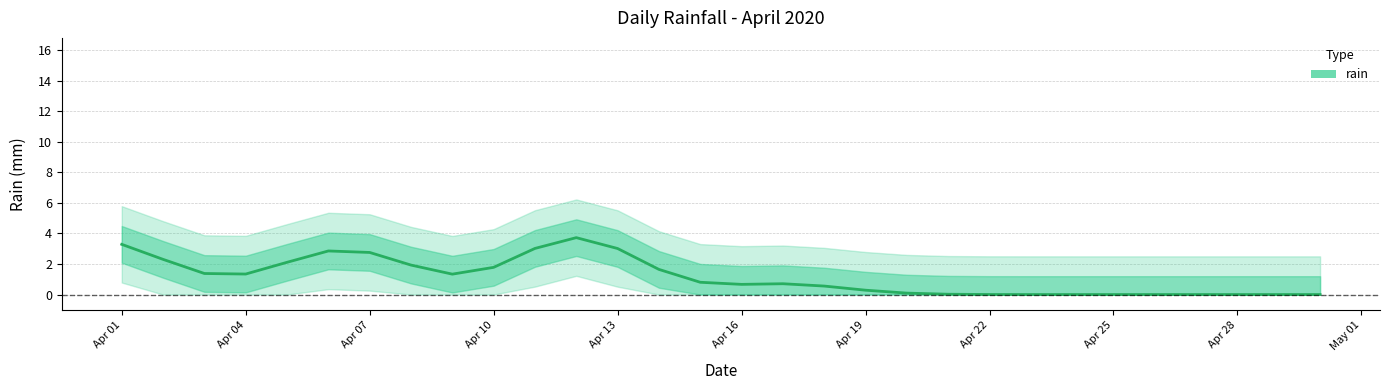

Does the chart have visible grid lines?

Yes